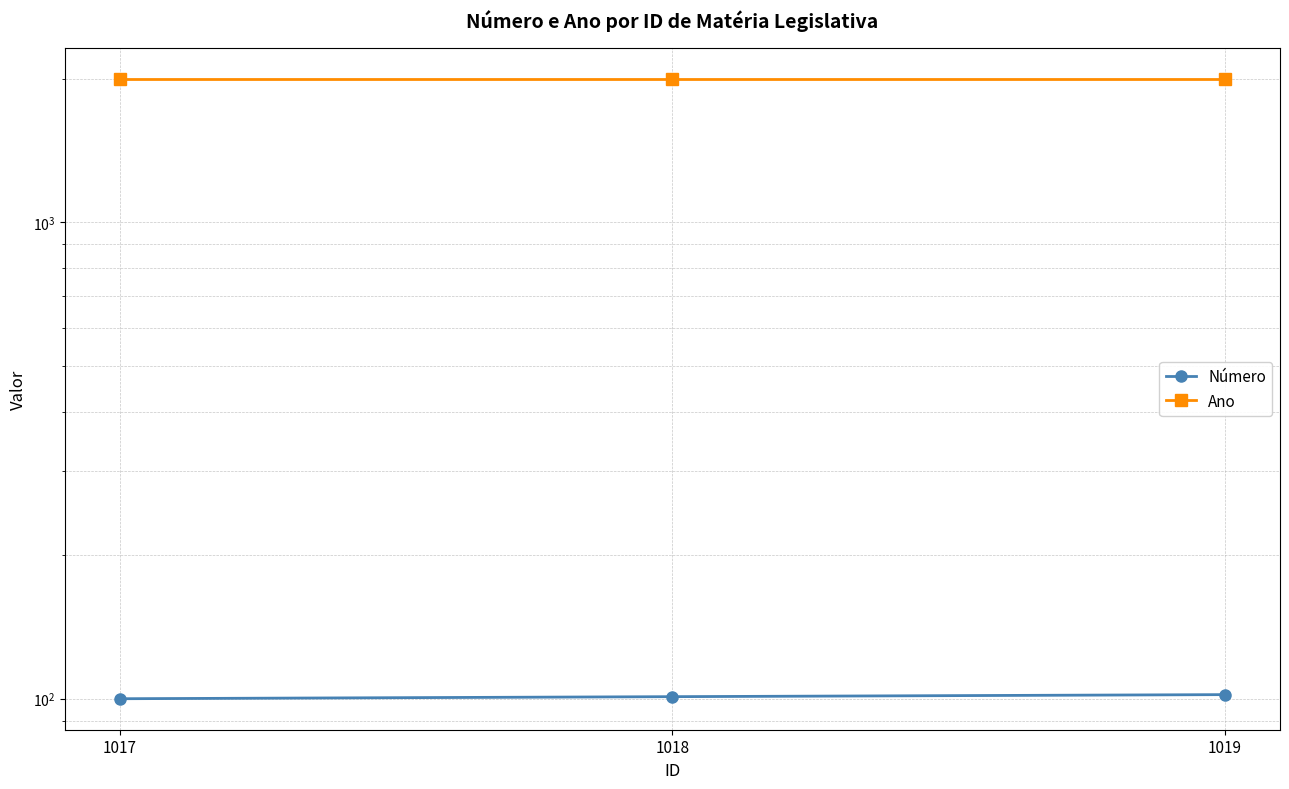

Between 1017 and 1018, which series saw the biggest shift?

Número